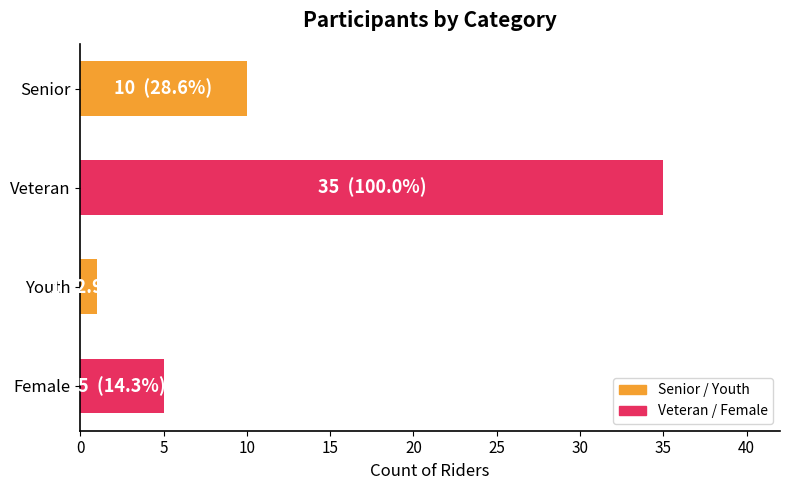

What is the difference between the maximum and minimum values?

34